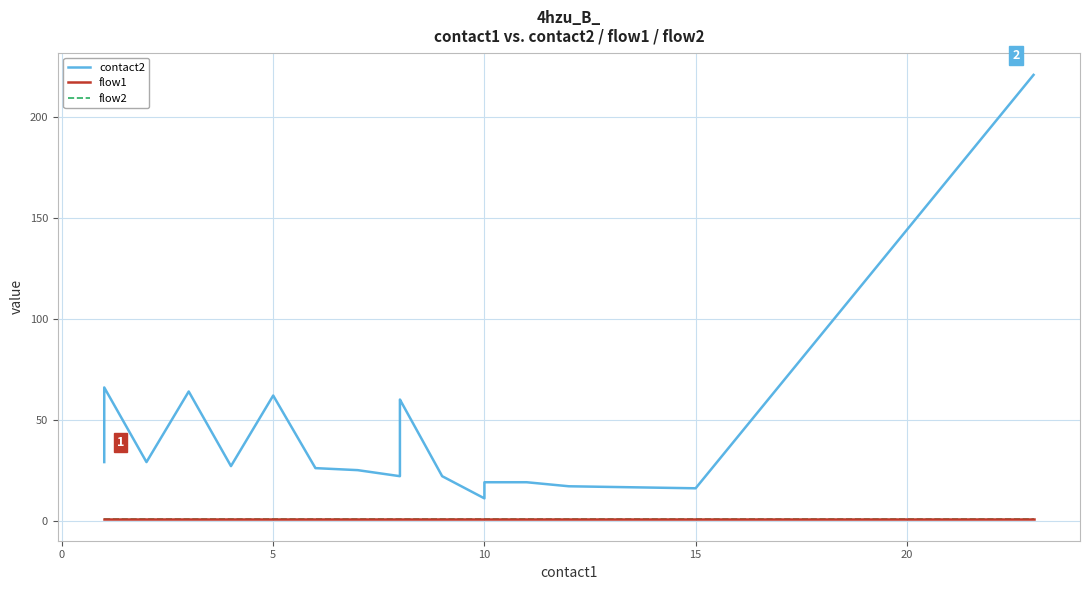

True or false: contact2 has more than 1 points higher than both neighbors.

True